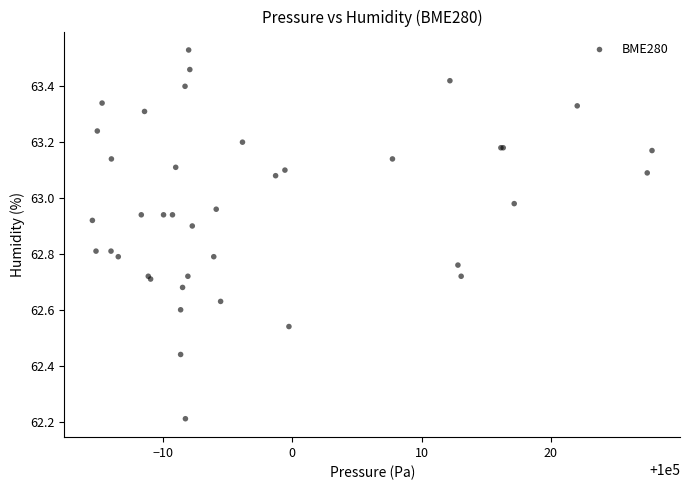

What Y value in the scatter plot is closest to 62?

62.2